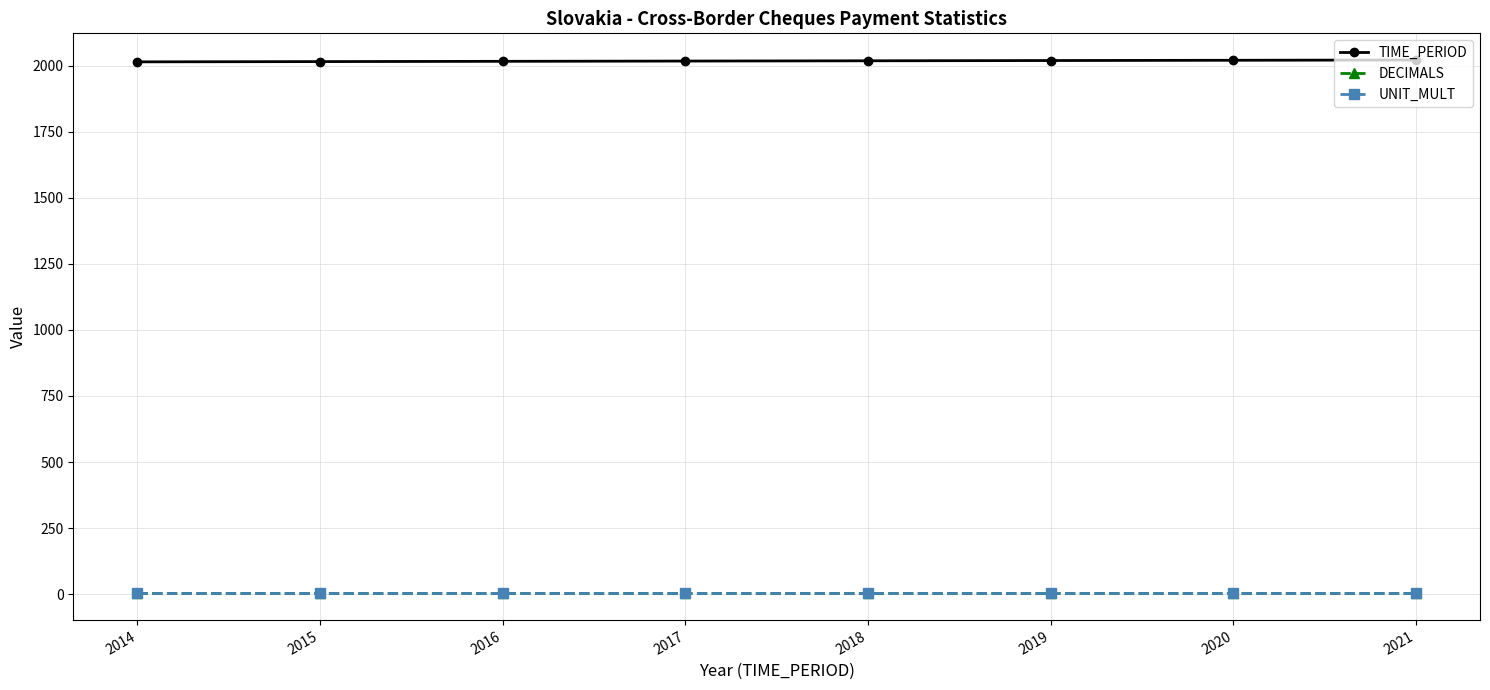

What is the value of the UNIT_MULT point at the 5th from the left?

6